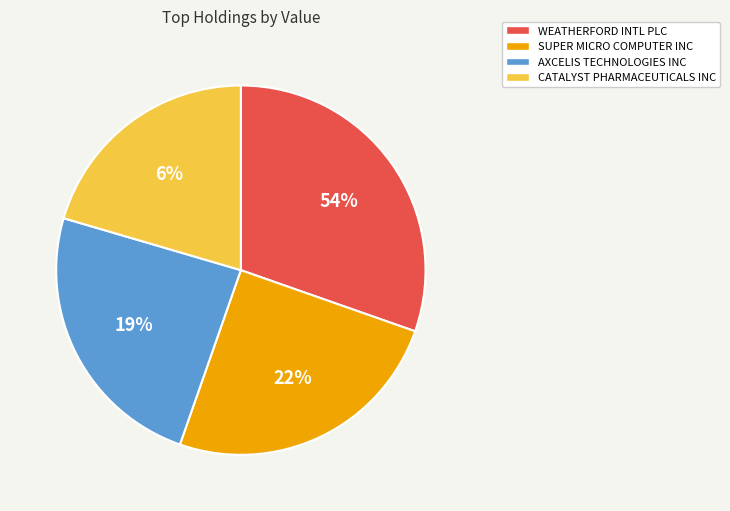

Which category has the smallest portion of the pie?

CATALYST PHARMACEUTICALS INC